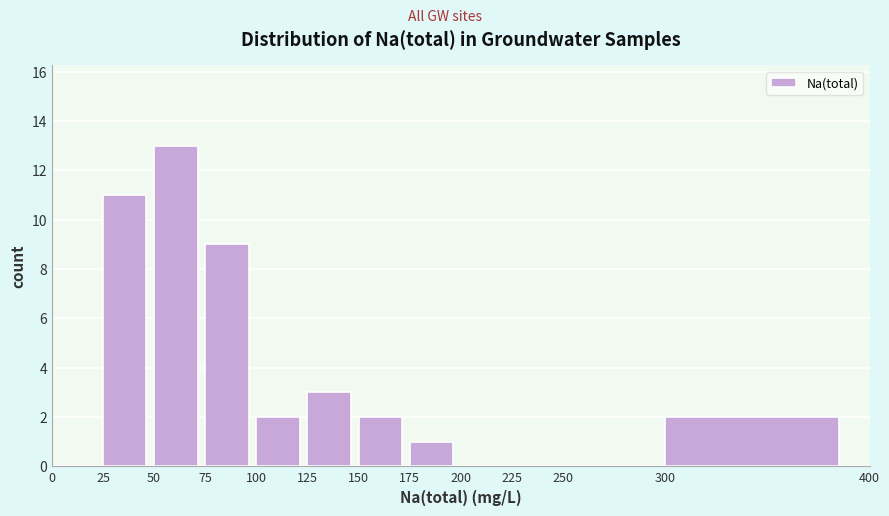

Reading left to right, transcribe this chart: for each bar, give the range it covers on the x-axis and its height. The values are not printed on the chart, so give them approximately, as read against the axis.

0 to 25: 0
25 to 50: 11
50 to 75: 13
75 to 100: 9
100 to 125: 2
125 to 150: 3
150 to 175: 2
175 to 200: 1
200 to 225: 0
225 to 250: 0
250 to 300: 0
300 to 400: 2